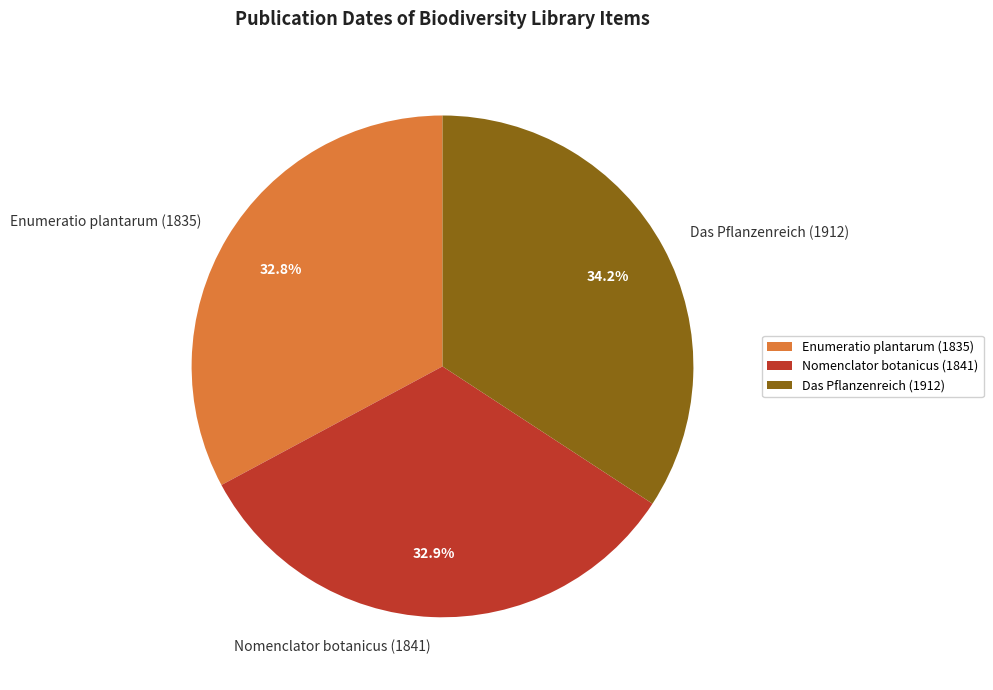

Which has a higher value, Das Pflanzenreich (1912) or Nomenclator botanicus (1841)?

Das Pflanzenreich (1912)